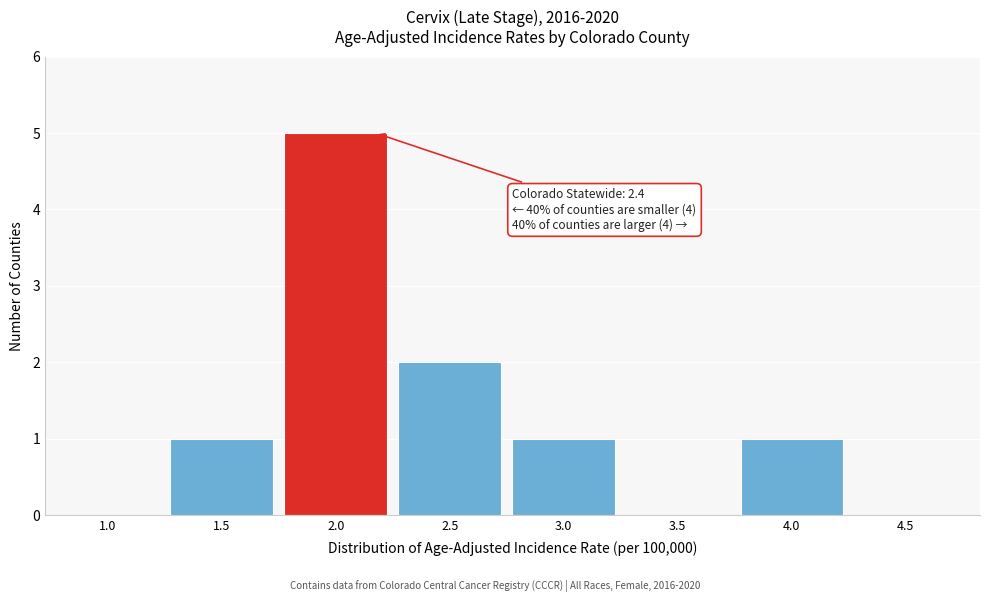

Reading left to right, what are all the values shown in this chart?

1.0=0	1.5=1	2.0=5	2.5=2	3.0=1	3.5=0	4.0=1	4.5=0